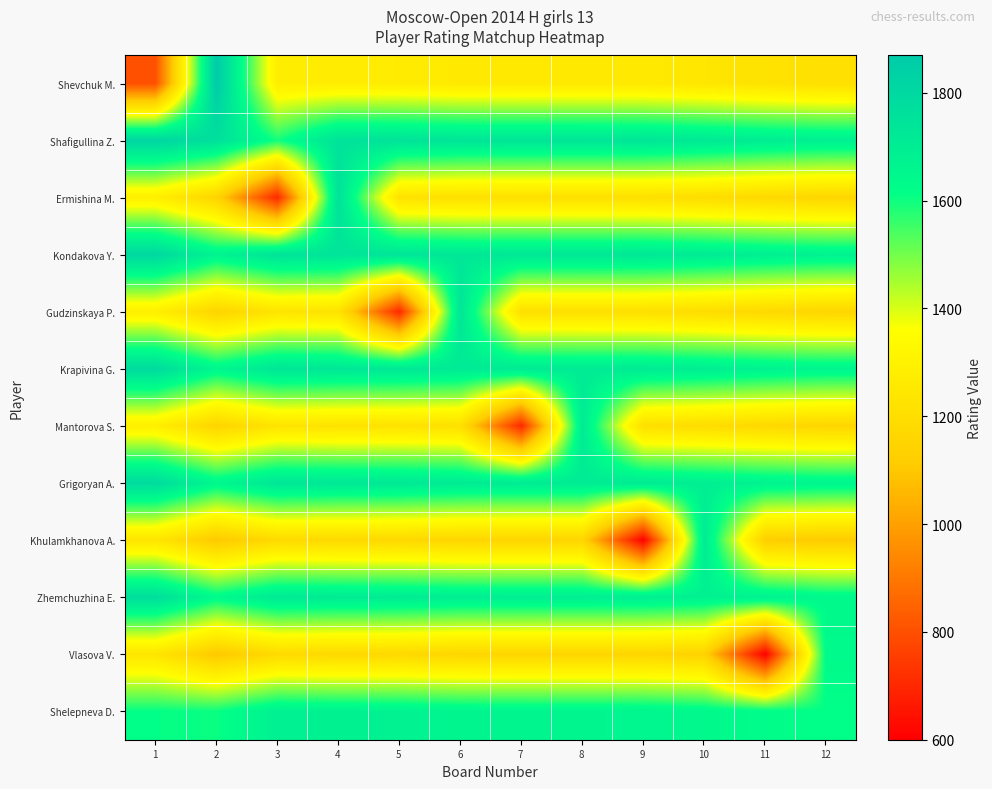

Count the number of categories in the chart.

12